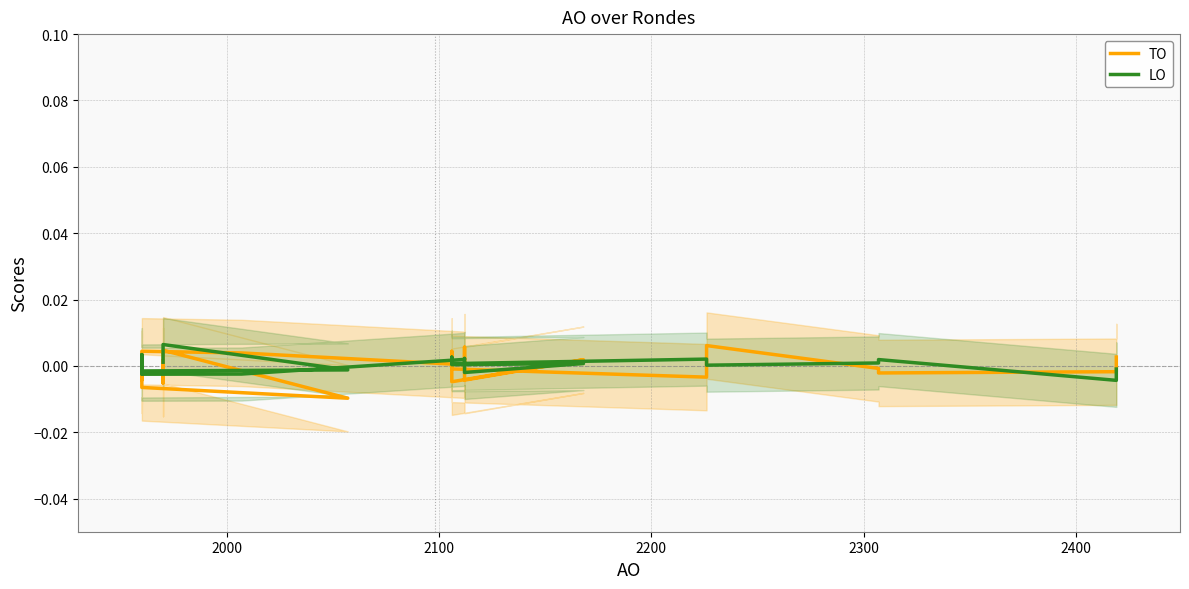

List the series in order of their peak value, lowest first.

TO, LO